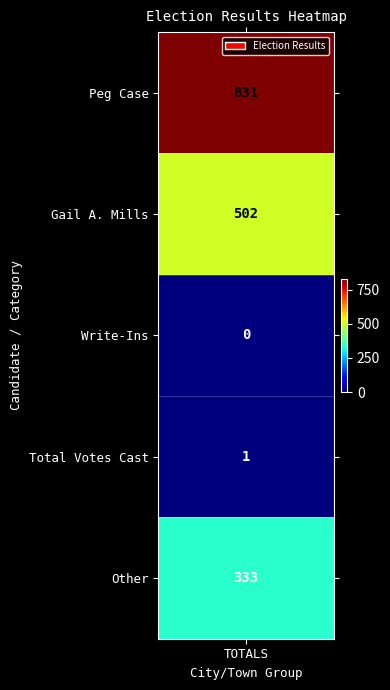

What value does the data have at Other, to the nearest 50?

350